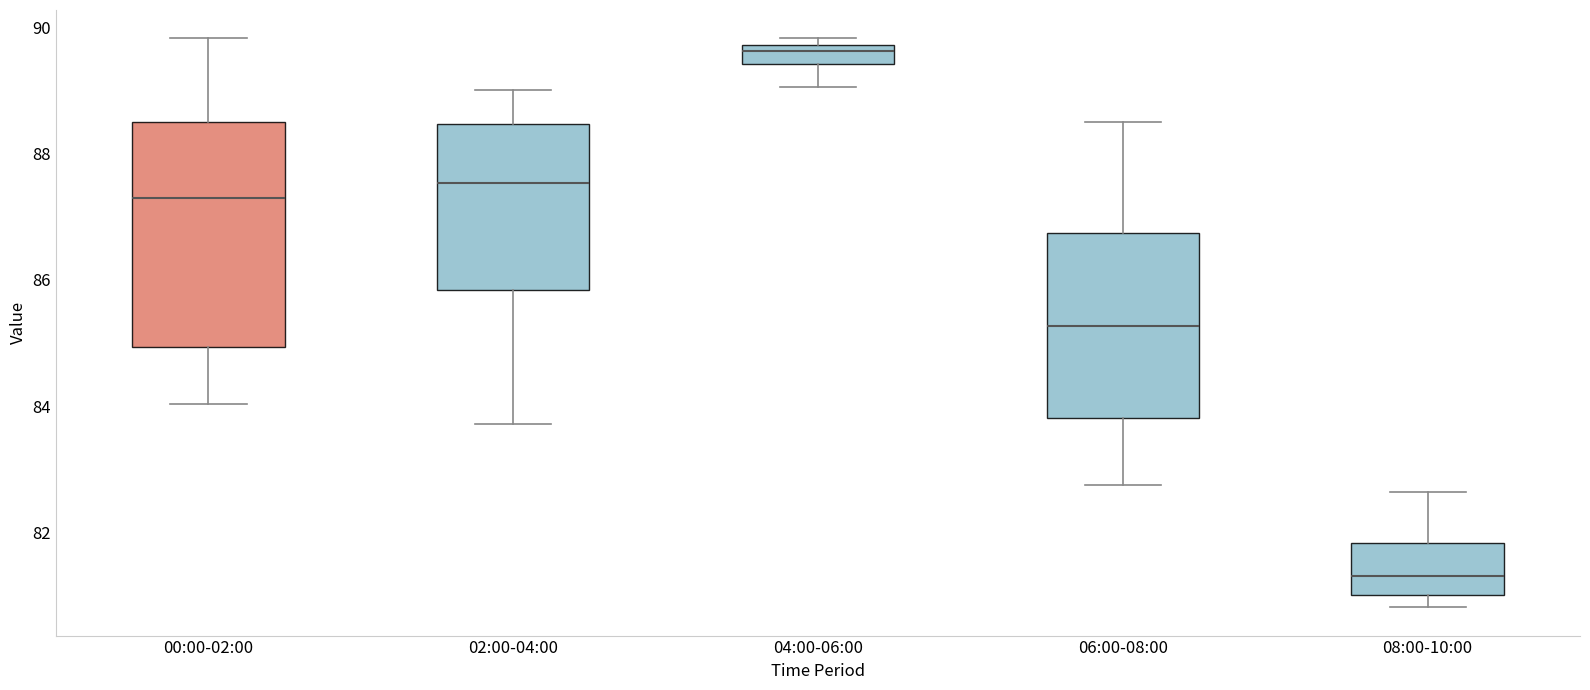

Where does the upper whisker of the box for 02:00-04:00 end on the y-axis? The values are not printed on the chart, so give them approximately, as read against the axis.

89.0